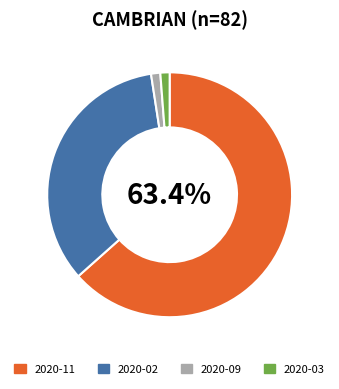

The 2020-03 slice represents 1% of the pie. True or false?

True